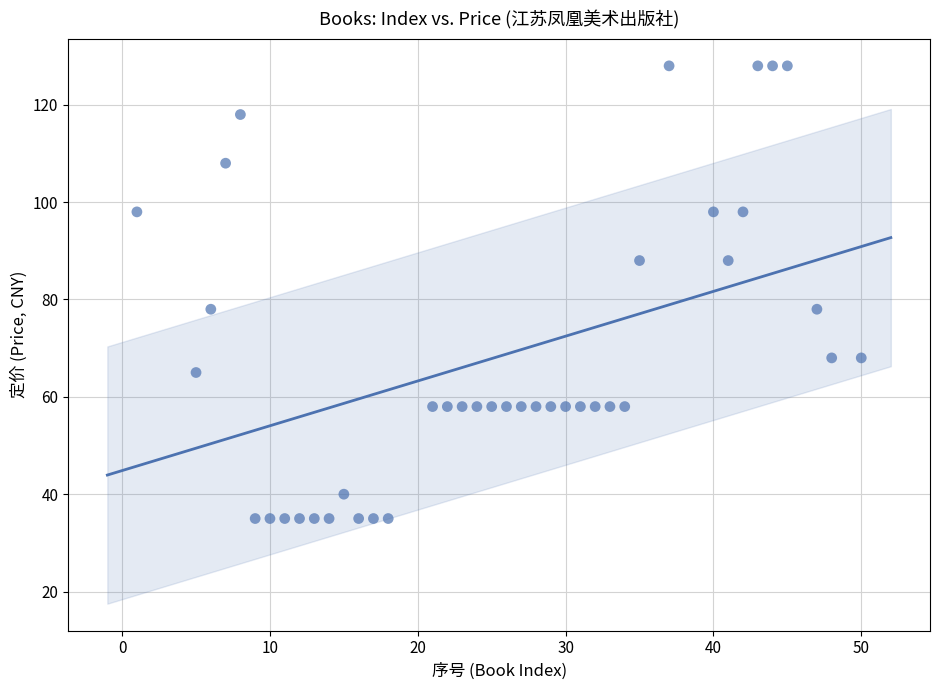

What is the range of X values (max minus min)?

49